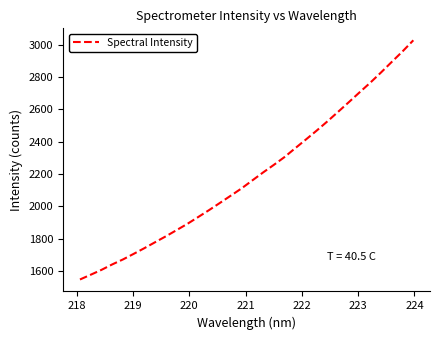

What is the sum of all values?

70042.5